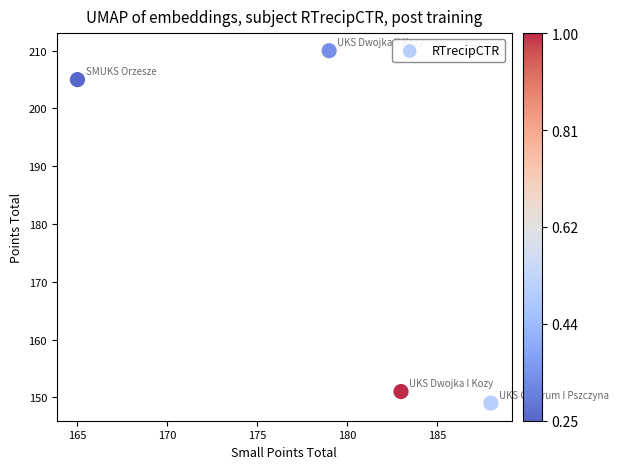

What is the range of X values (max minus min)?

23